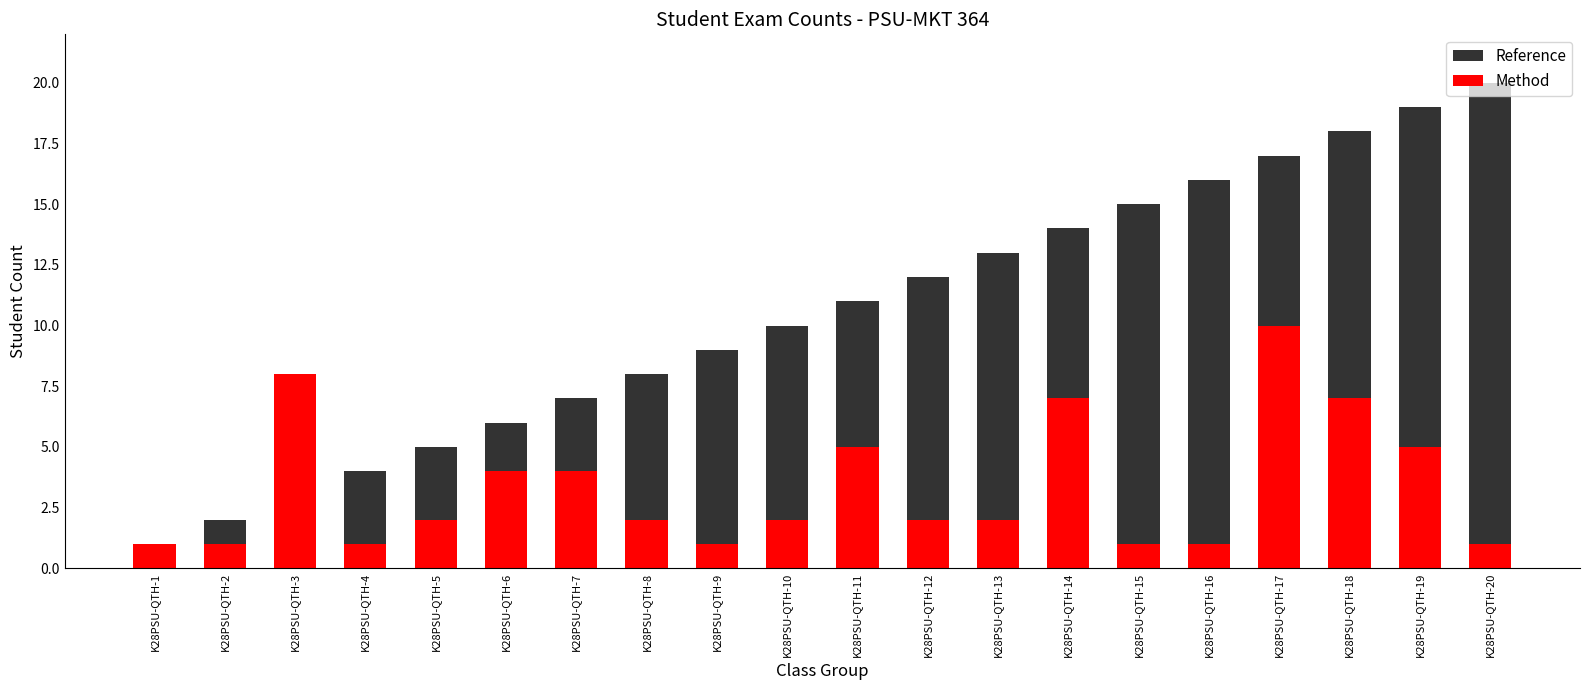

Rank the categories by Reference value from lowest to highest.

K28PSU-QTH-1, K28PSU-QTH-2, K28PSU-QTH-3, K28PSU-QTH-4, K28PSU-QTH-5, K28PSU-QTH-6, K28PSU-QTH-7, K28PSU-QTH-8, K28PSU-QTH-9, K28PSU-QTH-10, K28PSU-QTH-11, K28PSU-QTH-12, K28PSU-QTH-13, K28PSU-QTH-14, K28PSU-QTH-15, K28PSU-QTH-16, K28PSU-QTH-17, K28PSU-QTH-18, K28PSU-QTH-19, K28PSU-QTH-20